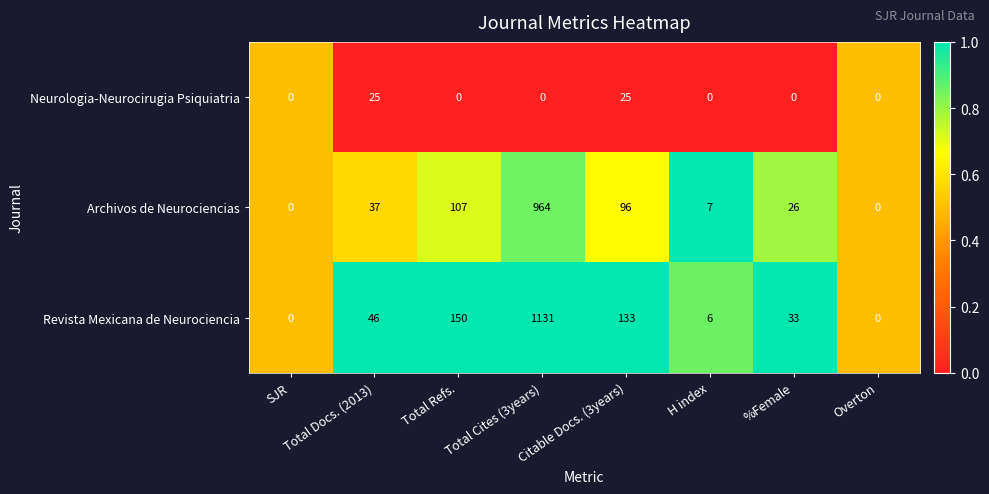

What is the difference between the maximum and minimum values in the Revista Mexicana de Neurociencia series?

1131